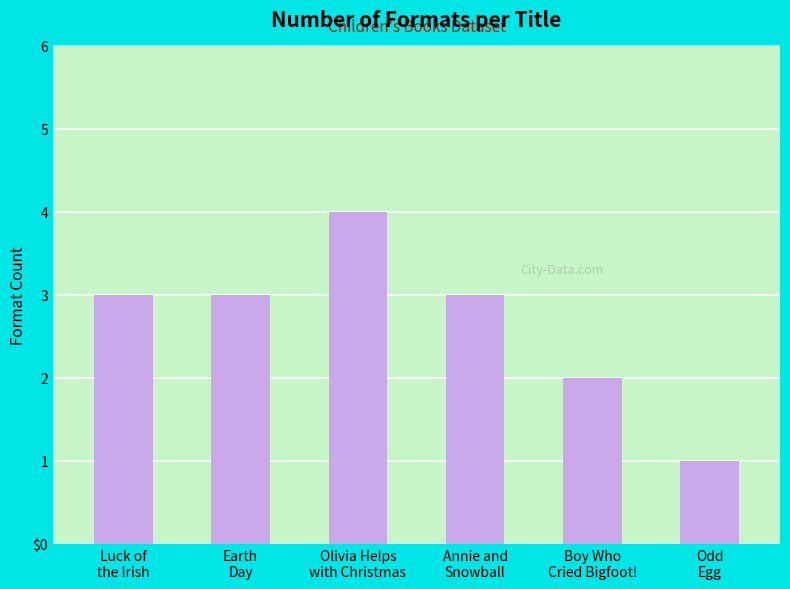

Count the values in the range 2 to 3.

4